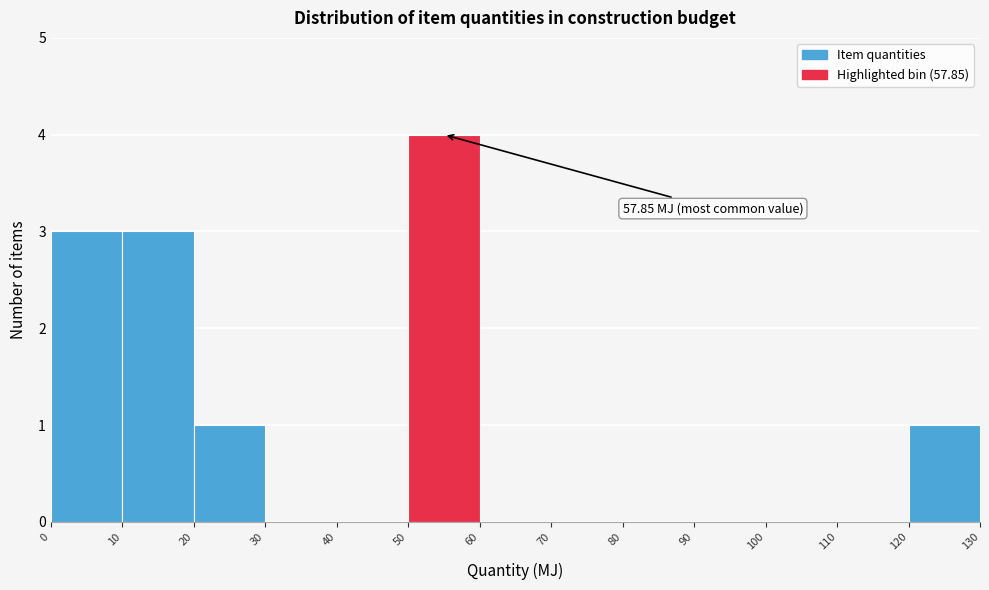

Over which range of the x-axis is the bar tallest?

50 to 60